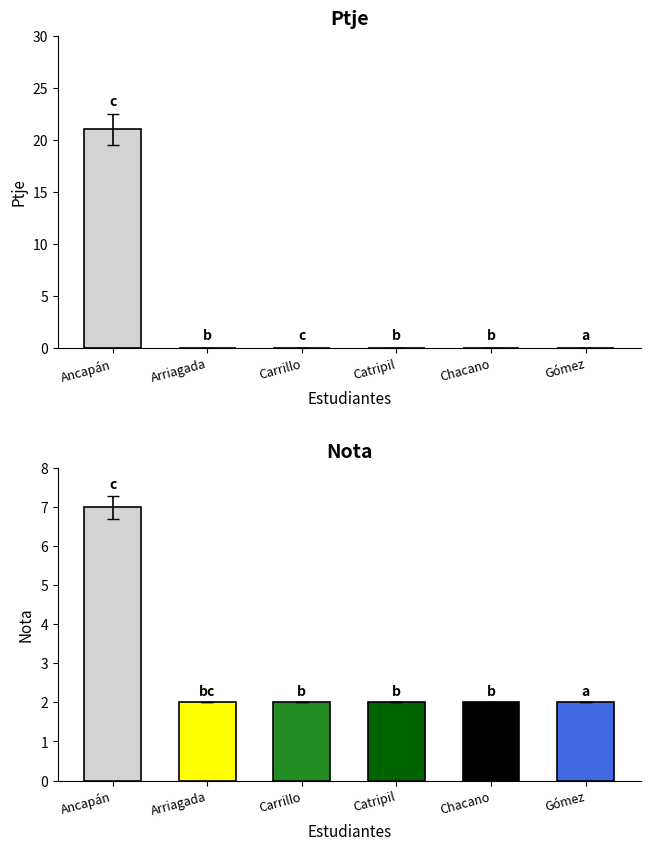

What is the label of the 1st bar from the left?

Ancapán